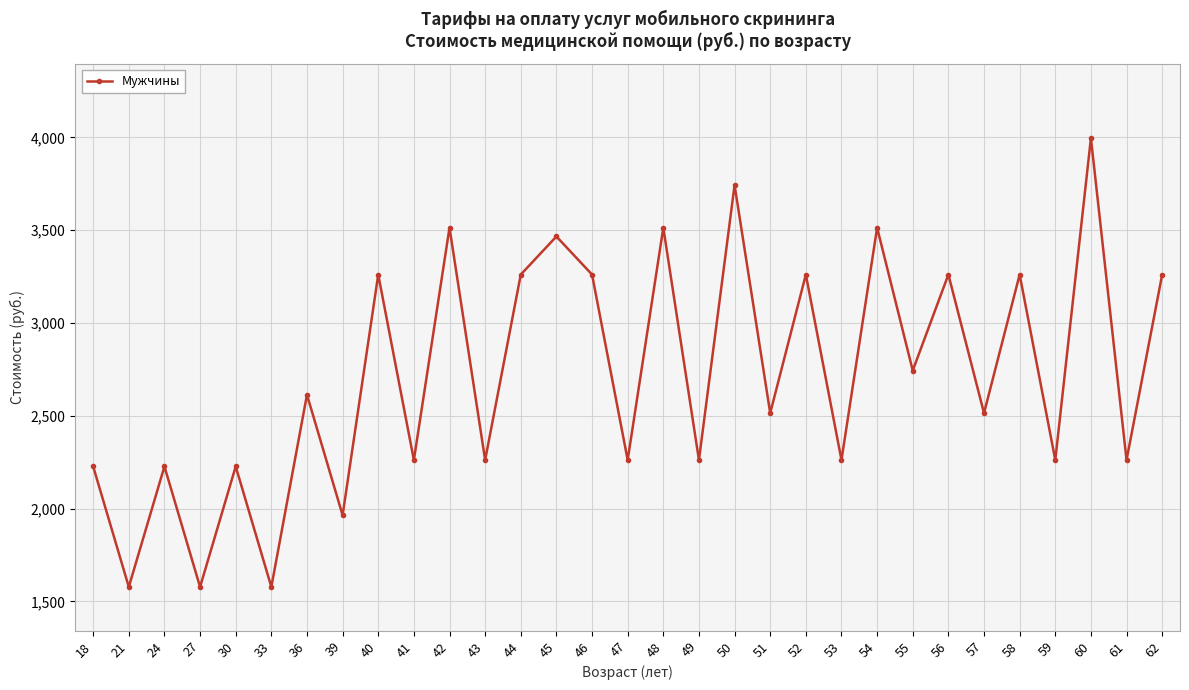

Where does the data first go above 2514?

36